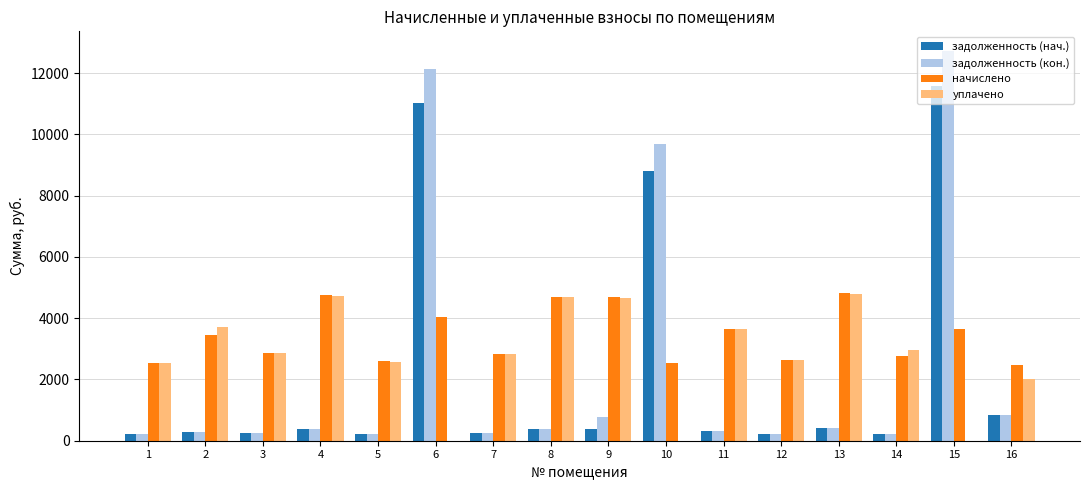

Which series changed the most between 11 and 12?

начислено